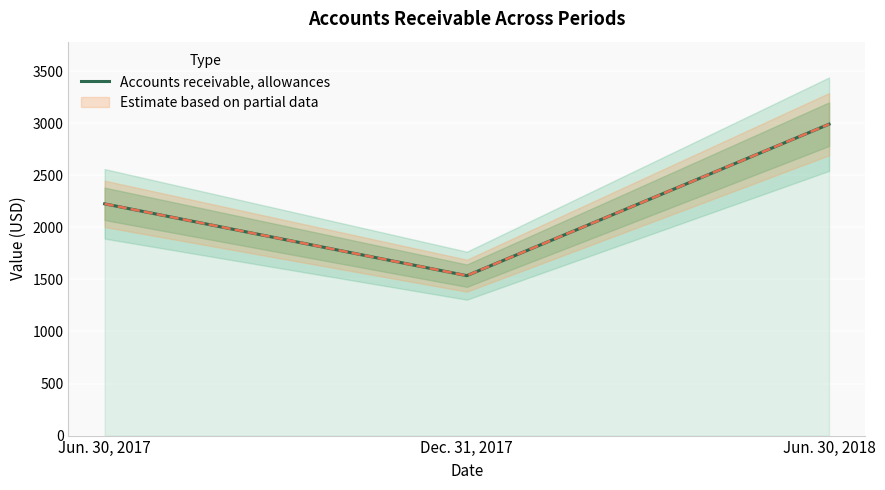

What is the label of the 3rd point from the right?

Jun. 30, 2017